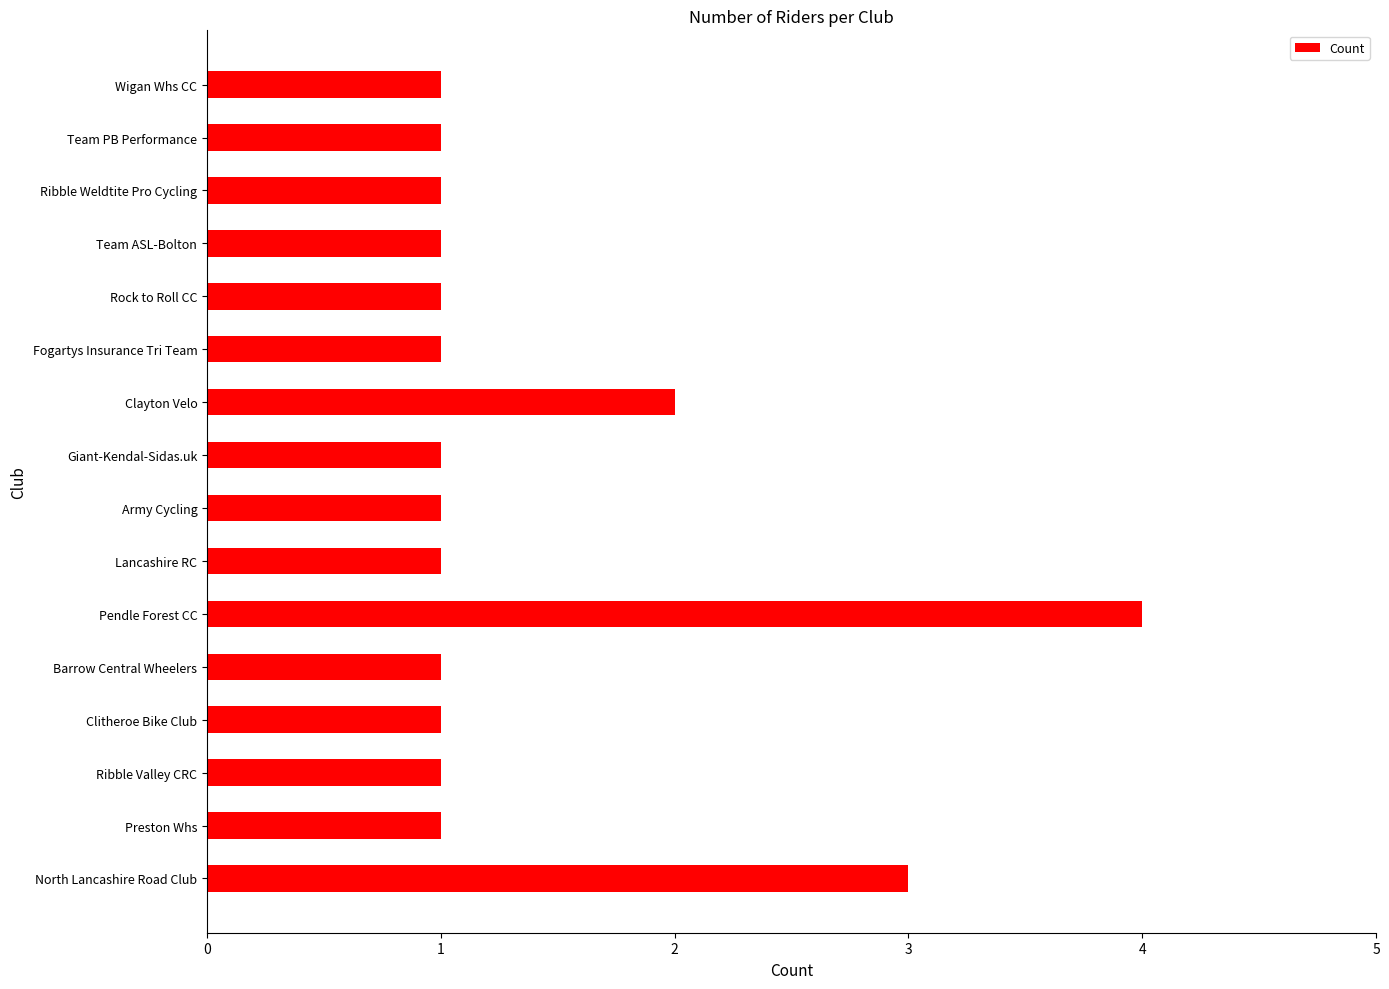

Reading bottom to top, transcribe all the data shown in this chart.

North Lancashire Road Club=3	Preston Whs=1	Ribble Valley CRC=1	Clitheroe Bike Club=1	Barrow Central Wheelers=1	Pendle Forest CC=4	Lancashire RC=1	Army Cycling=1	Giant-Kendal-Sidas.uk=1	Clayton Velo=2	Fogartys Insurance Tri Team=1	Rock to Roll CC=1	Team ASL-Bolton=1	Ribble Weldtite Pro Cycling=1	Team PB Performance=1	Wigan Whs CC=1